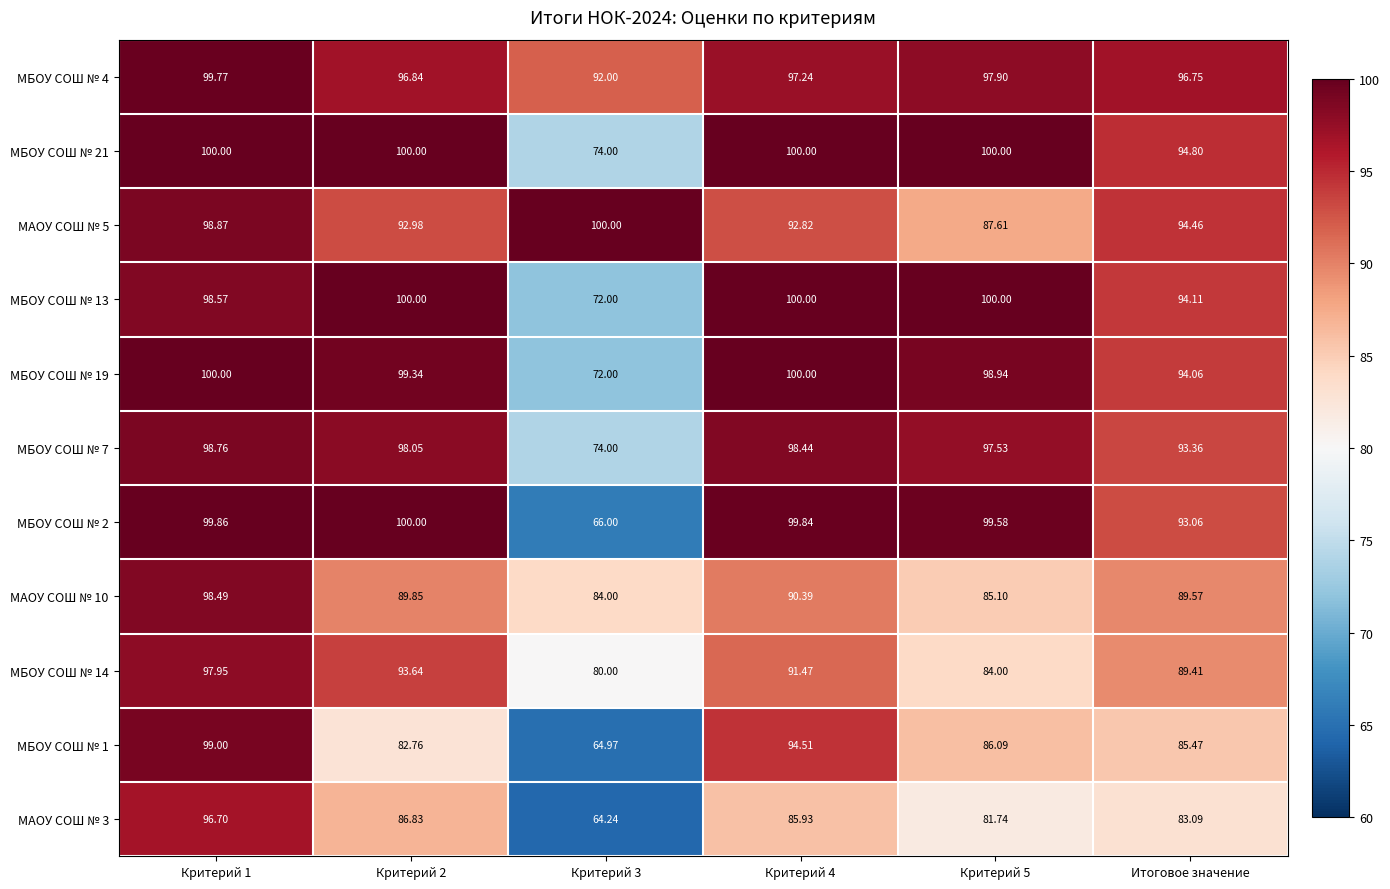

Is the value of МБОУ СОШ № 19 at Итоговое значение greater than the value of МБОУ СОШ № 1 at Критерий 4?

No